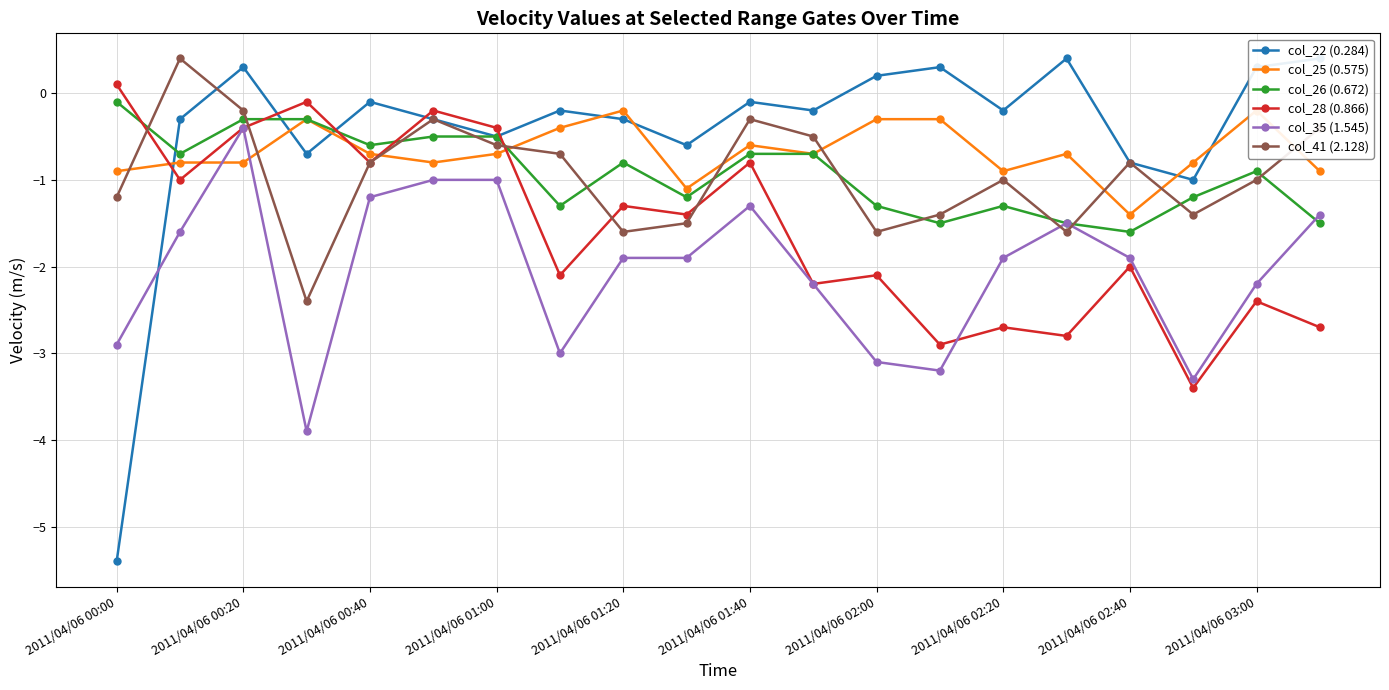

At which label is col_41 (2.128) closest to -1?

2011/04/06 02:20